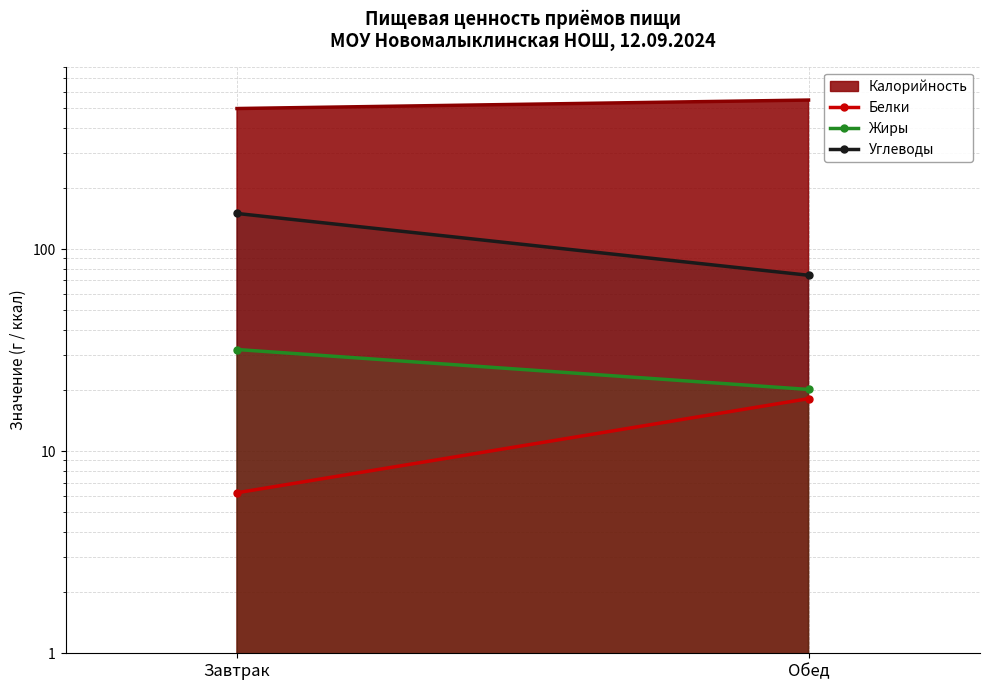

What is the value of the Жиры point at the 1st from the left?

31.9